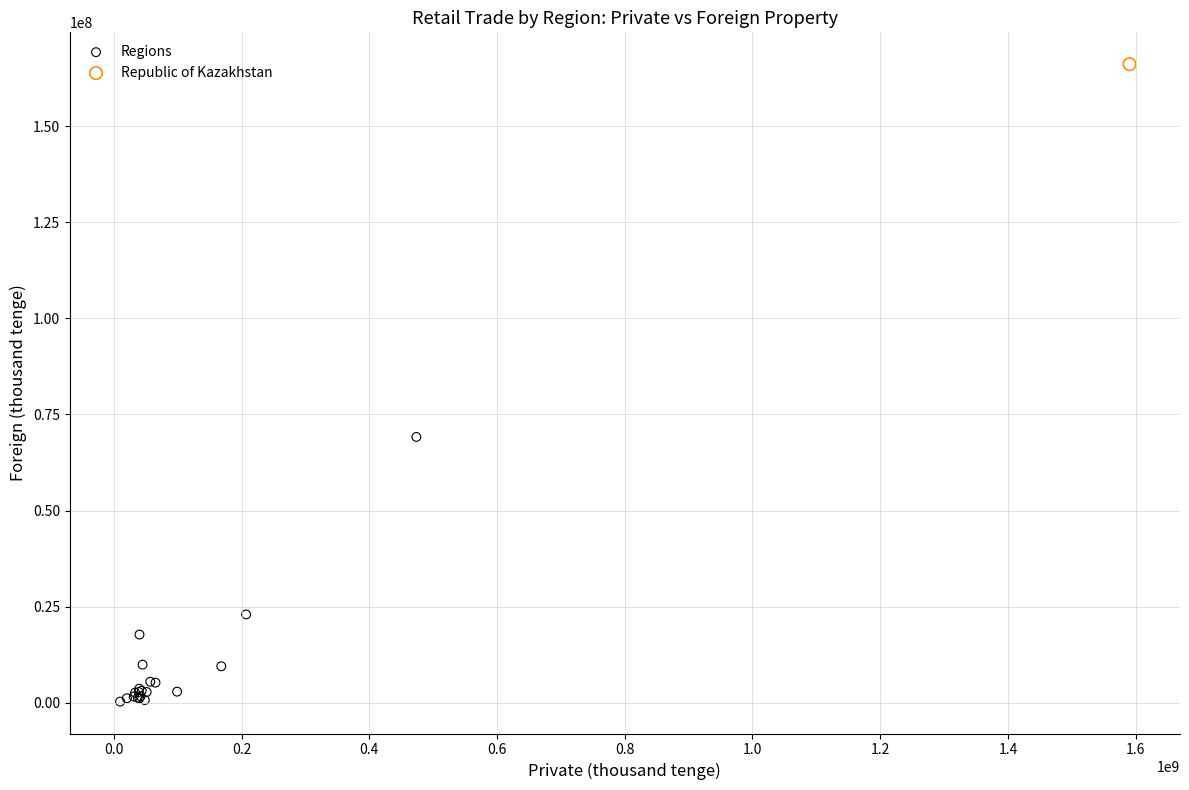

What are all the series names shown in the legend?

Regions, Republic of Kazakhstan